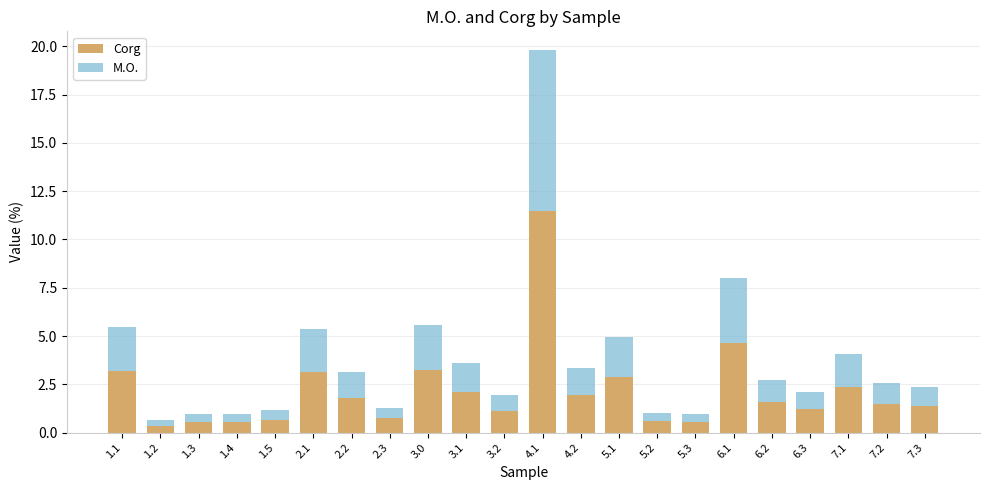

What position from the left is 4.1?

12